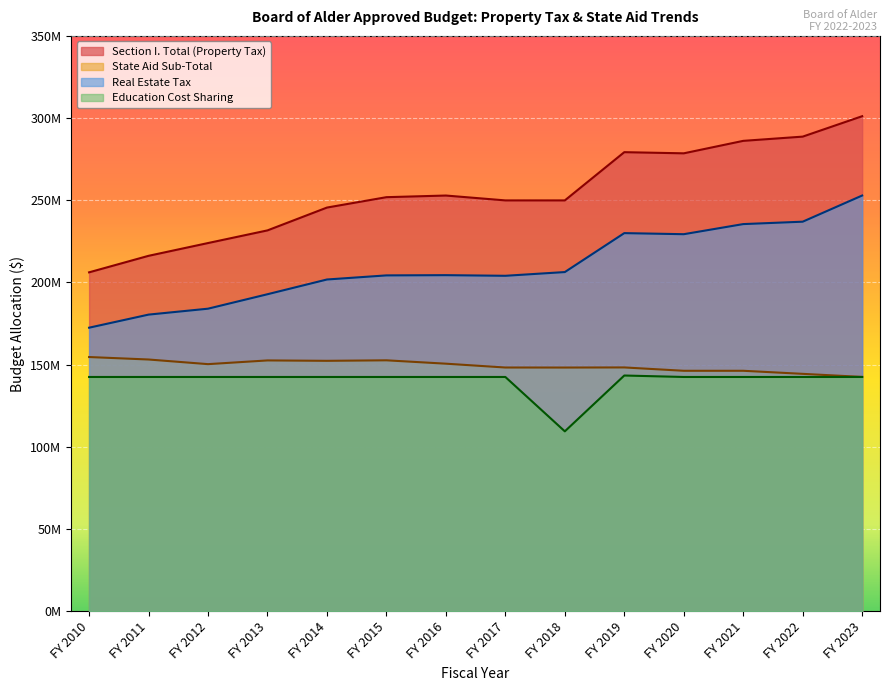

Is the value of FY 2014 at 4 greater than the value of FY 2021 at 4?

No